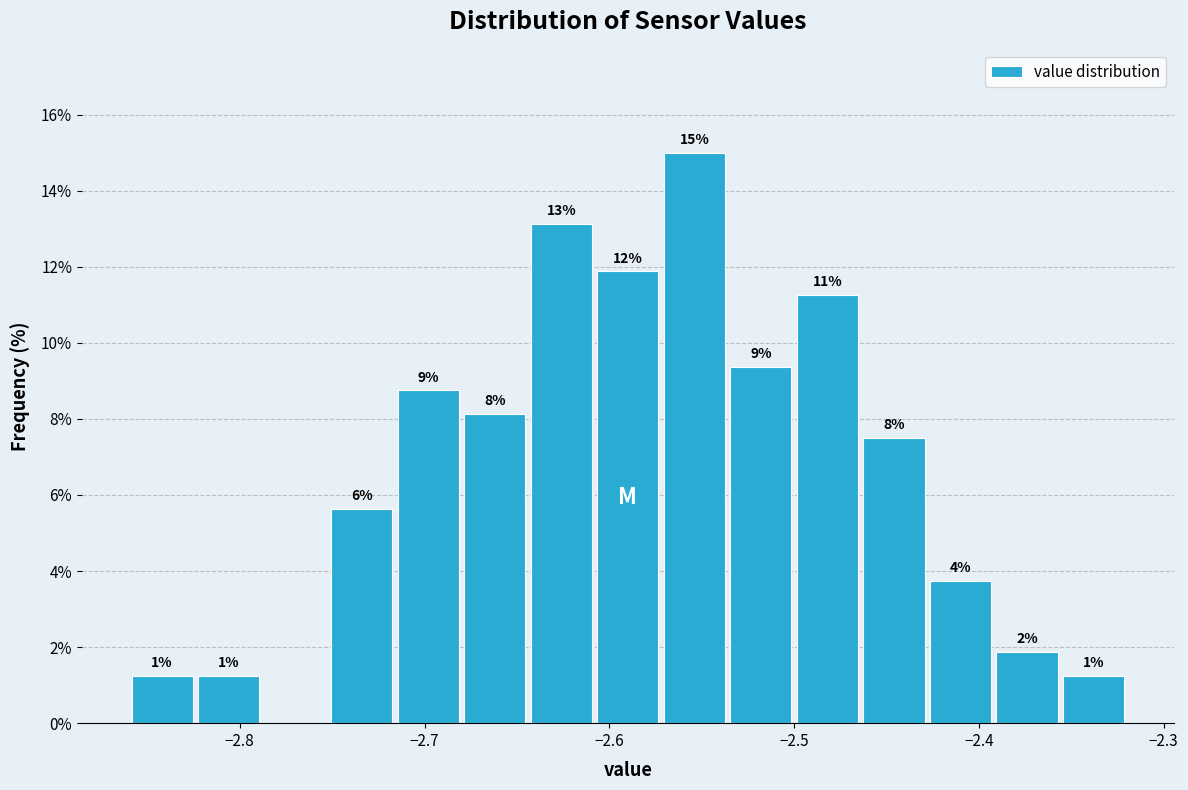

Around what value on the x-axis is the tallest bar? Give the approximate position of its centre, as read against the axis.

-2.55